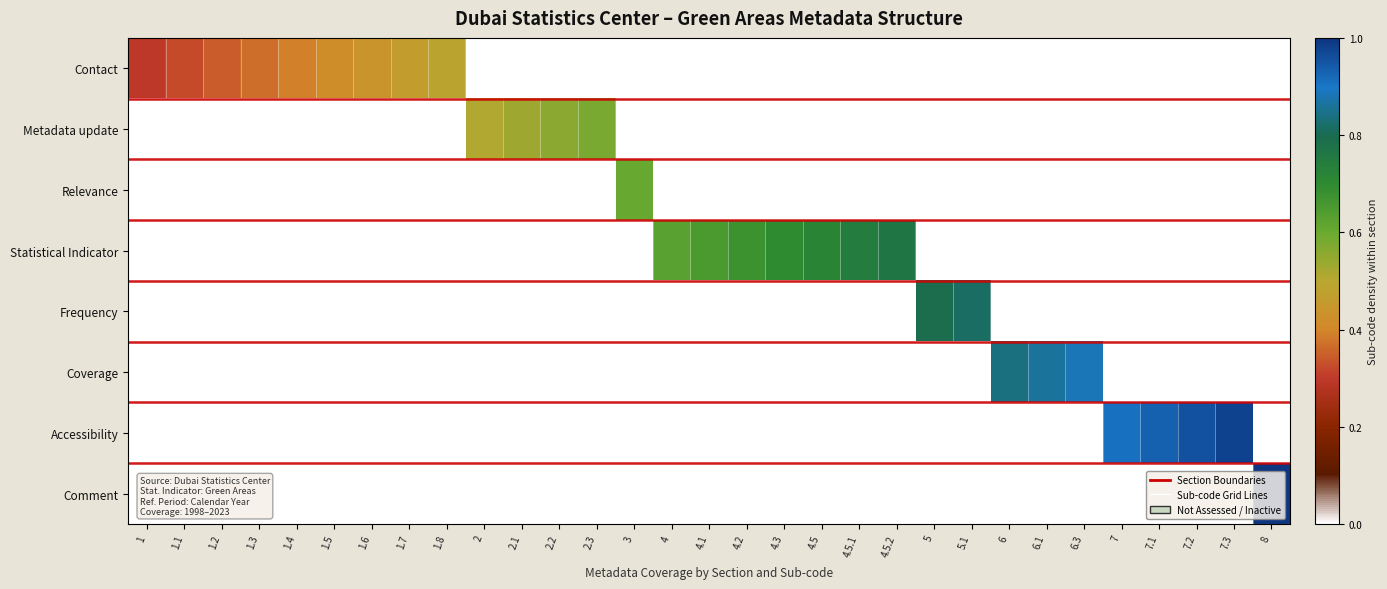

At how many categories does at least one series exceed 0?

31